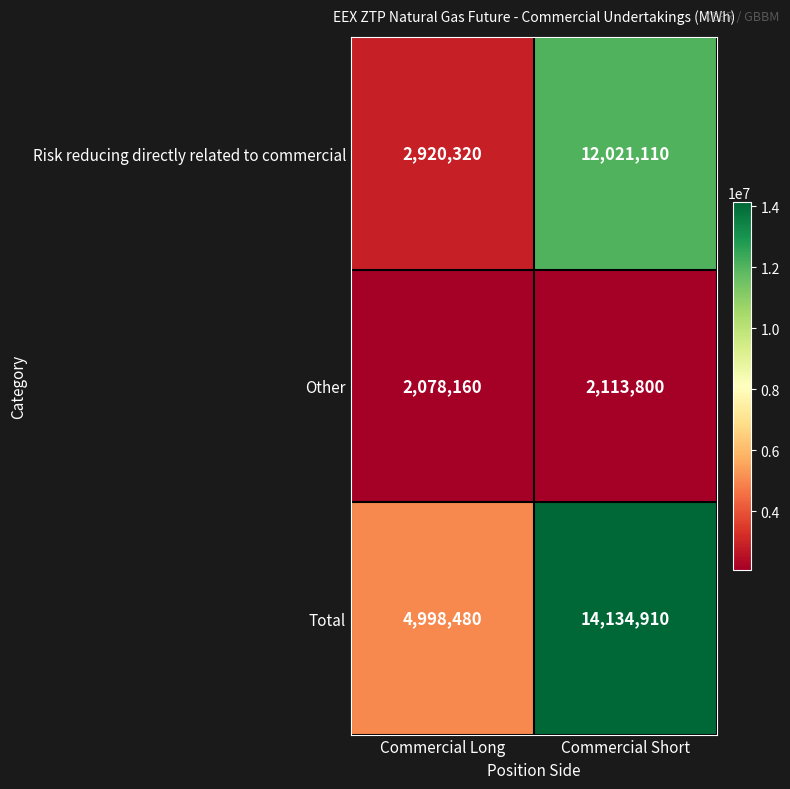

Read the Total value at Commercial Short.

14134910